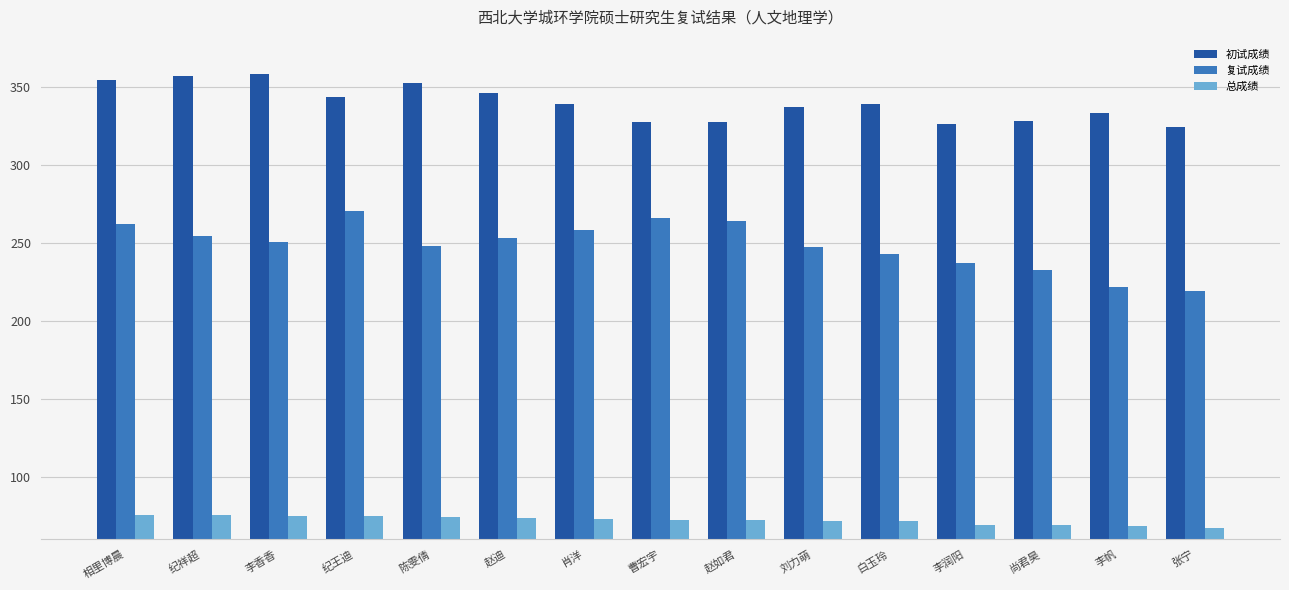

Rank the series by their average value, from lowest to highest.

总成绩, 复试成绩, 初试成绩